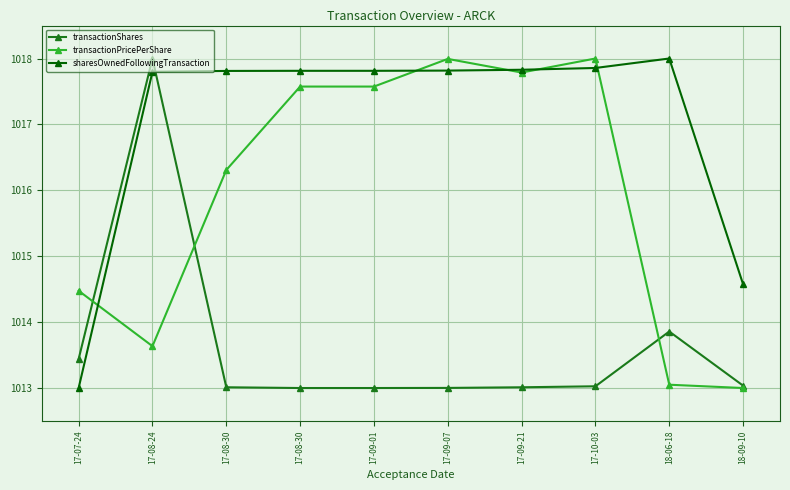

Does the chart display data point markers on the line(s)?

Yes